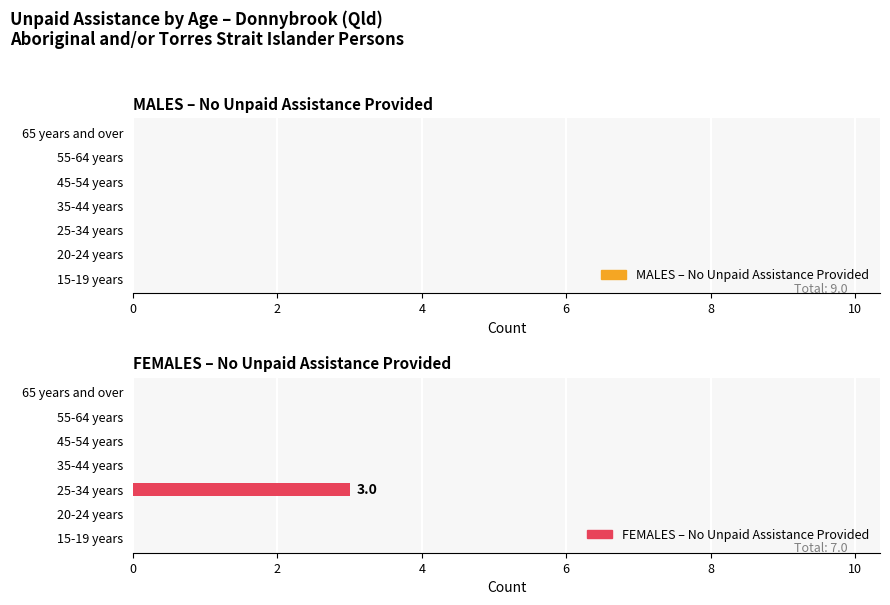

The value at 35-44 years is 0. True or false?

True